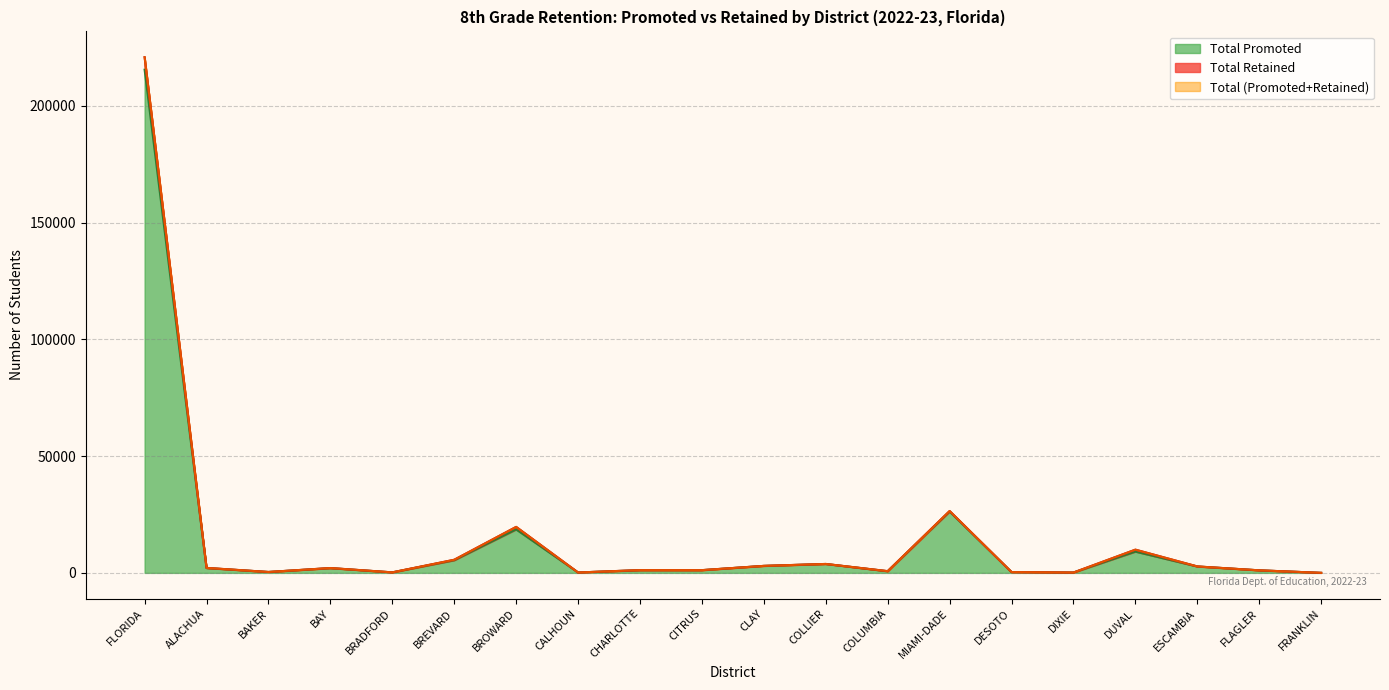

True or false: Total Promoted has more than 0 points higher than both neighbors.

True